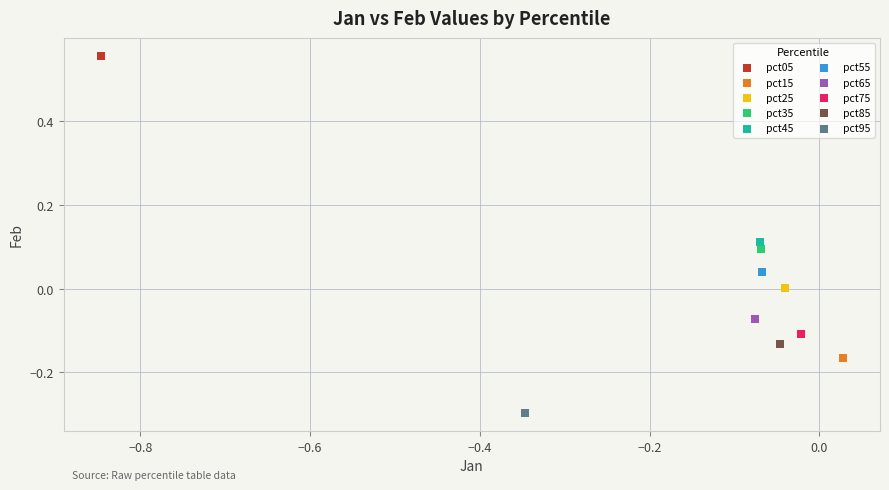

What are all the series names shown in the legend?

pct05, pct15, pct25, pct35, pct45, pct55, pct65, pct75, pct85, pct95